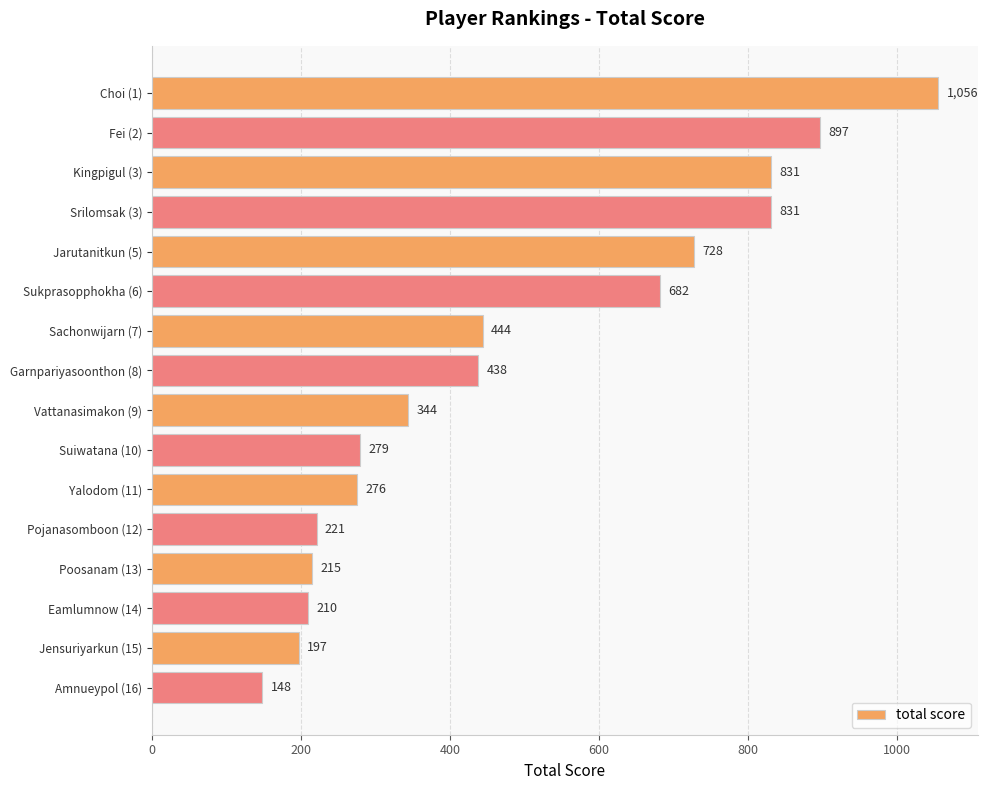

What is the label of the 8th bar from the bottom?

Vattanasimakon (9)